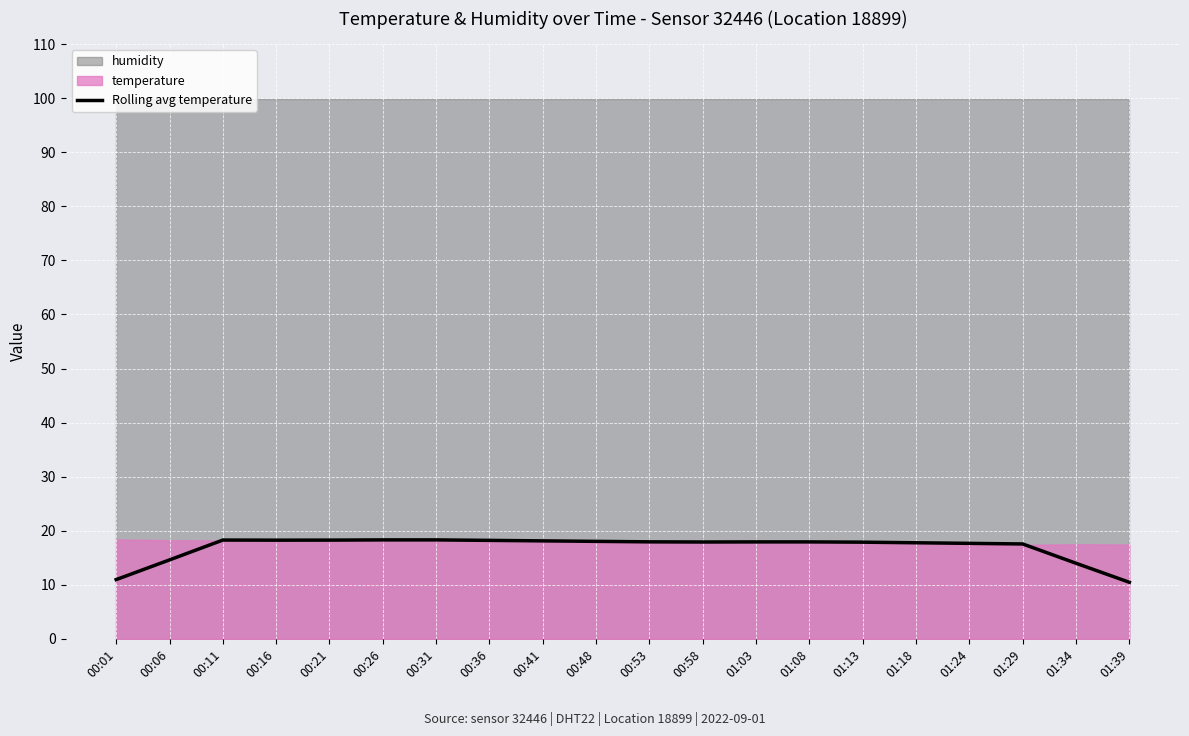

The chart shows a value of 10.4 at 00:41. True or false?

False